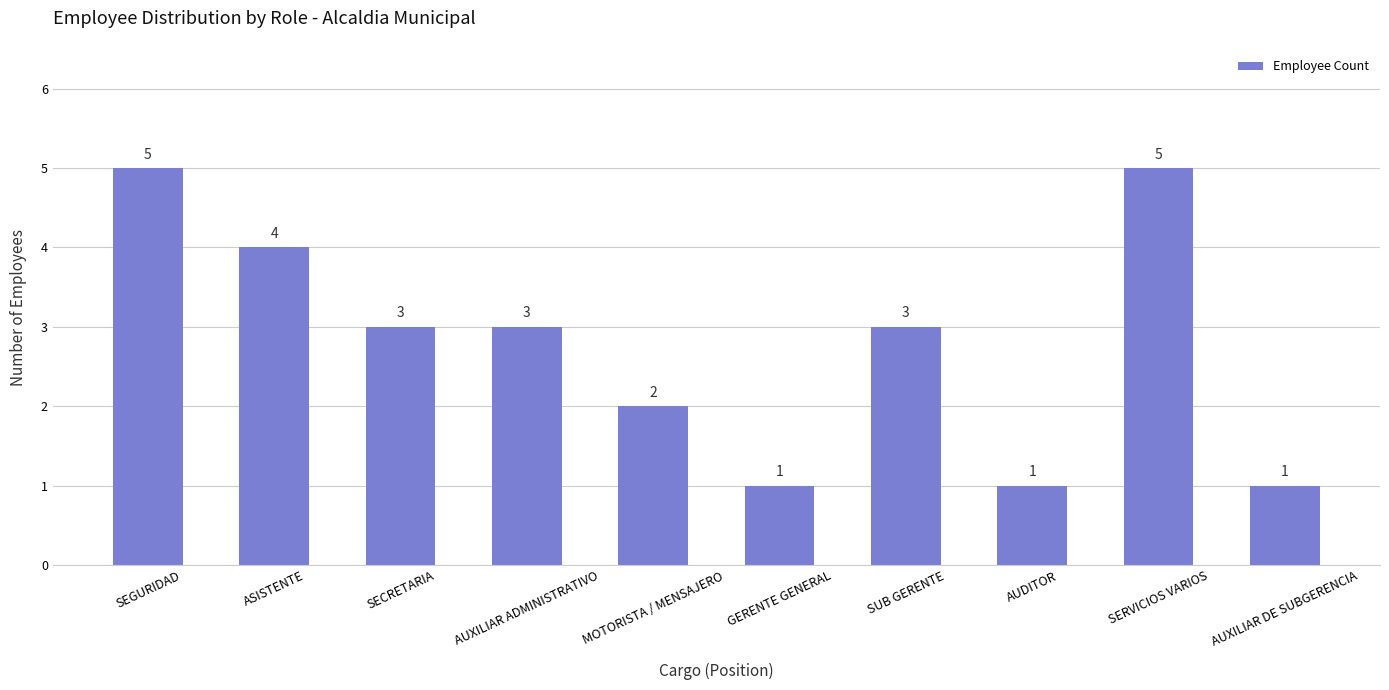

How many bars are there in total?

10